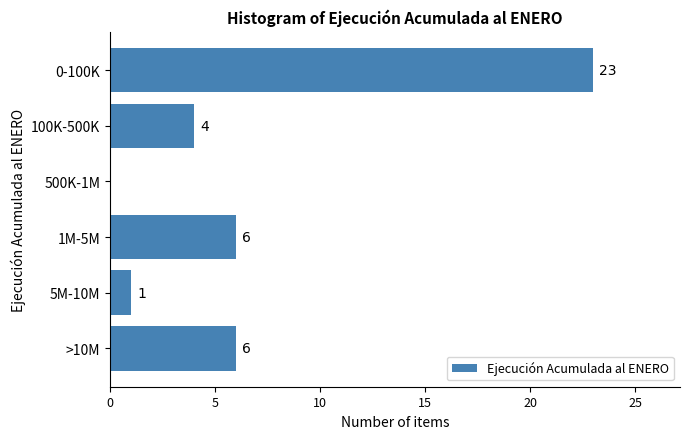

Reading bottom to top, extract all data points from this chart.

>10M=6	5M-10M=1	1M-5M=6	500K-1M=0	100K-500K=4	0-100K=23